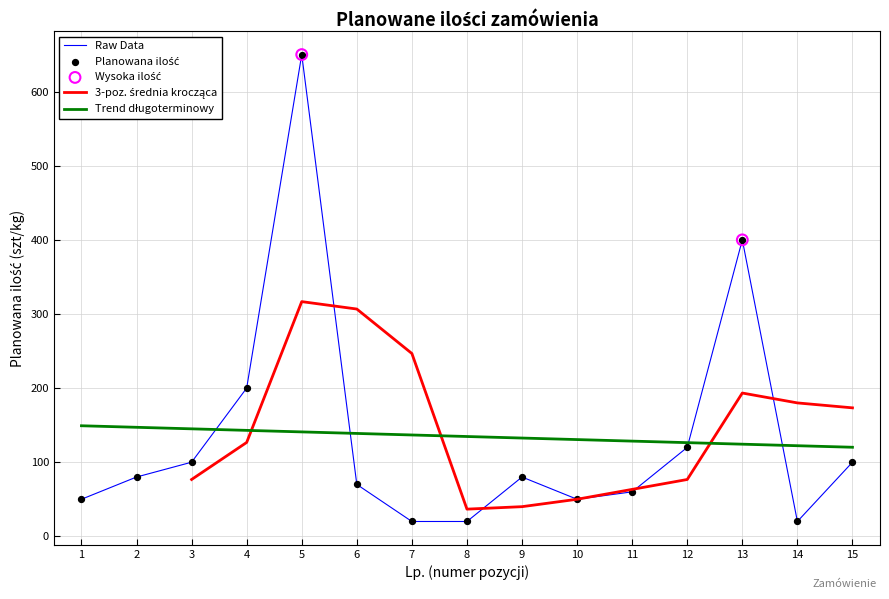

Between 4 and 9, which is larger?

4